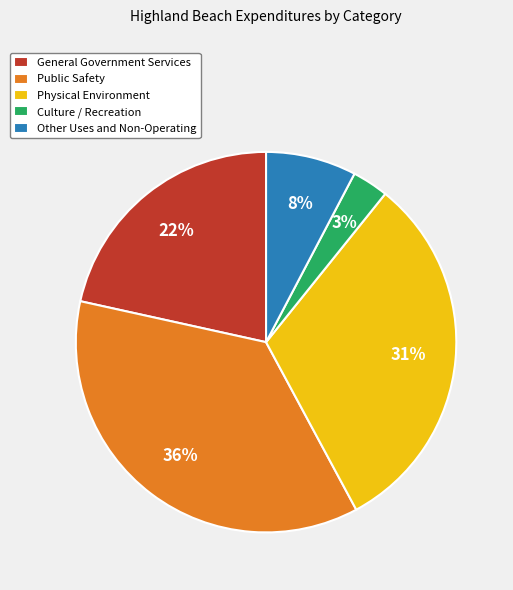

Do Public Safety and Other Uses and Non-Operating together represent more than half of the pie?

No